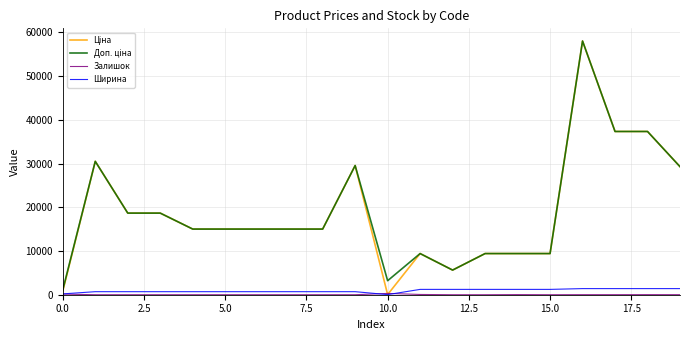

What is the maximum value shown in the chart?

58037.0